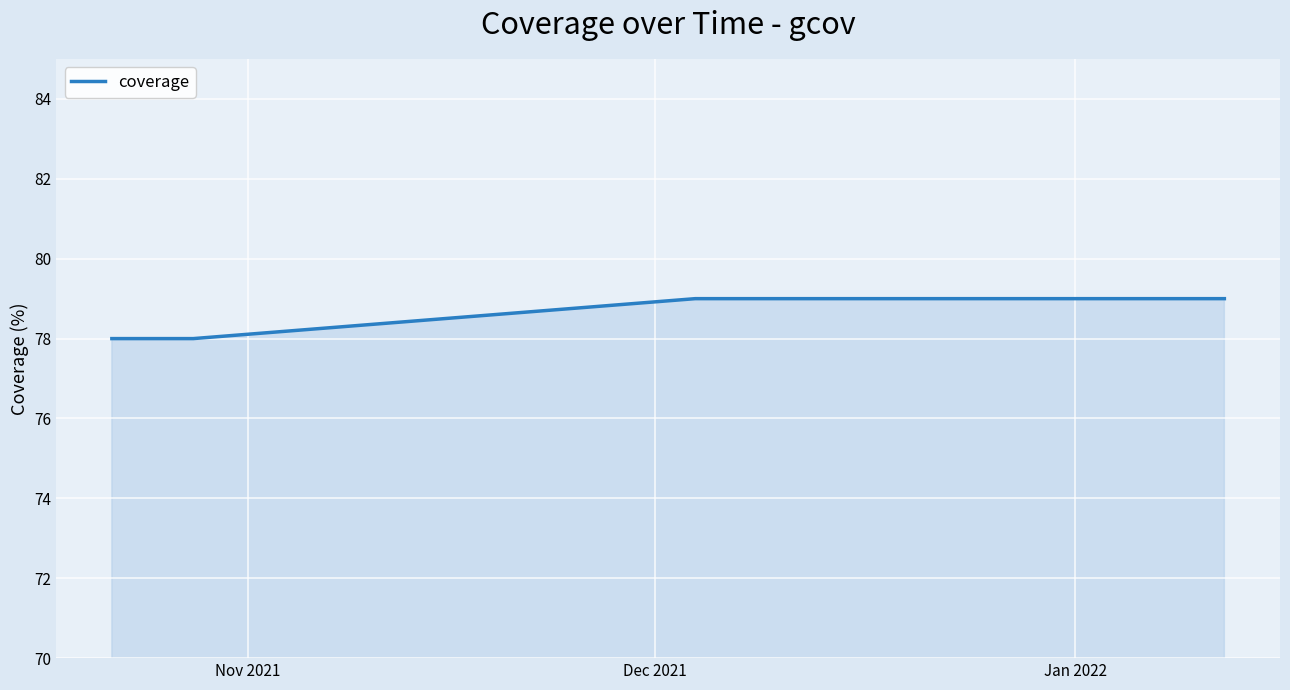

What is the maximum value shown in the chart?

79